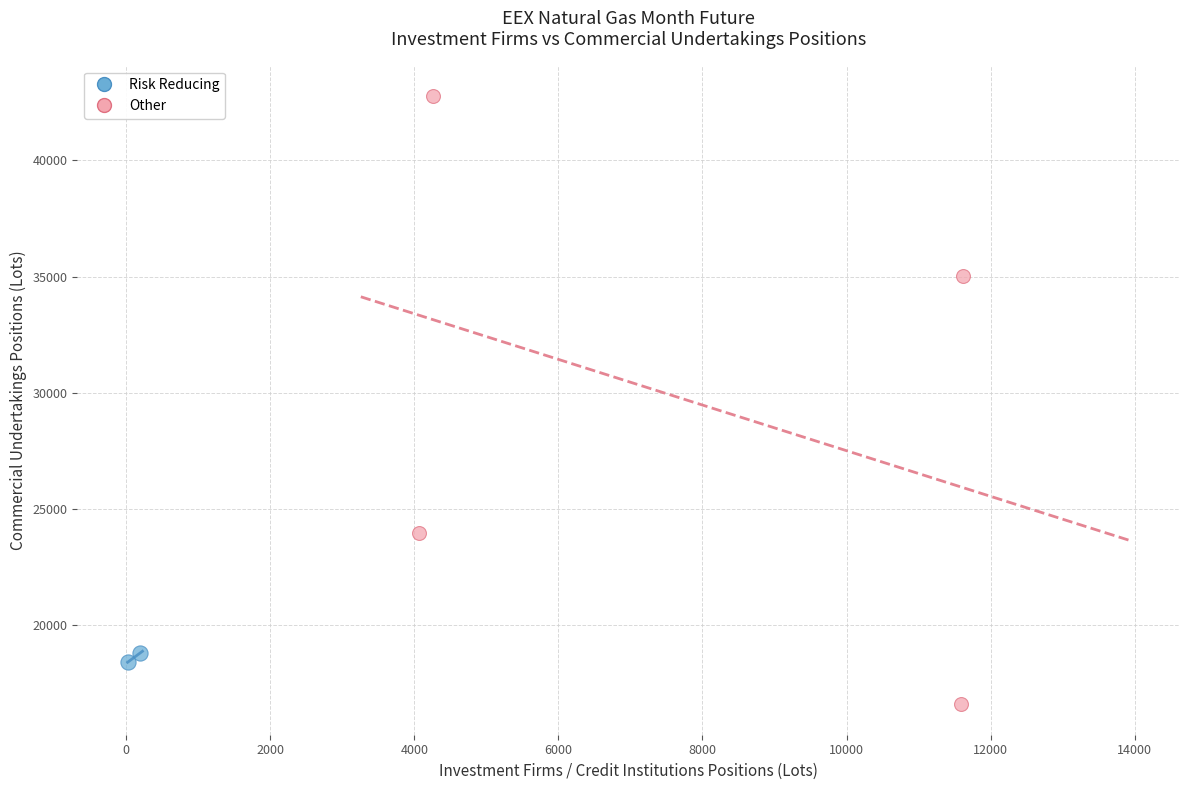

What are all the series names shown in the legend?

Risk Reducing, Other